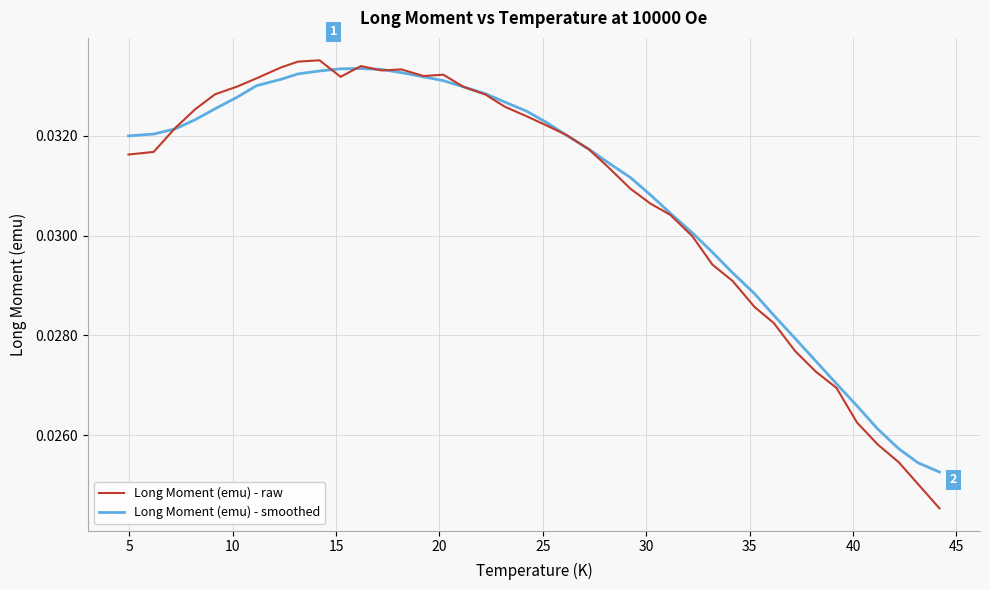

Which series has the largest range (max minus min)?

Long Moment (emu) - raw